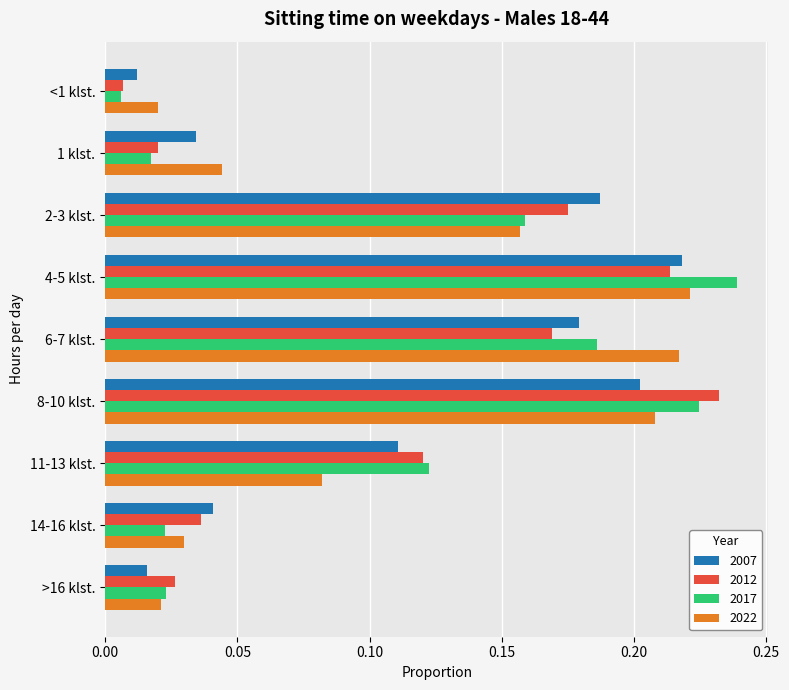

The value of 2022 at 2-3 klst. is 0.2. True or false?

True